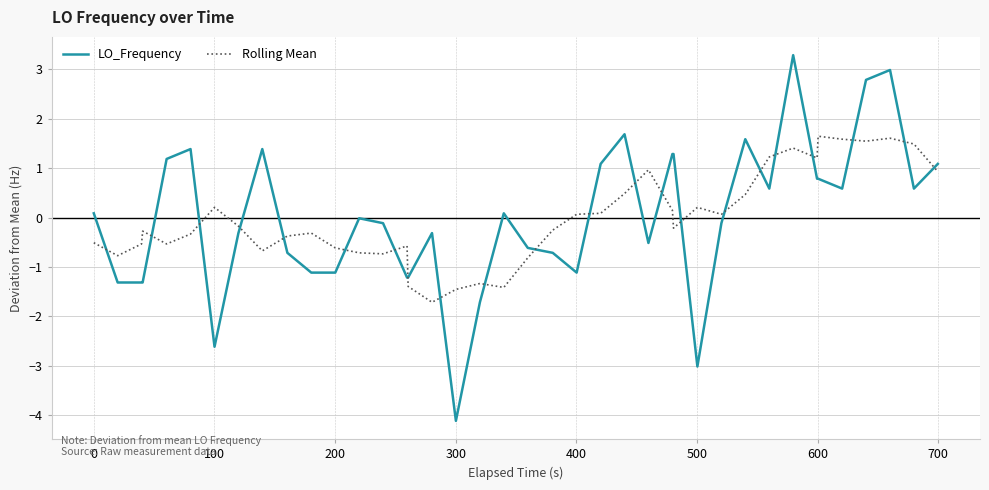

Which series has the largest range (max minus min)?

LO_Frequency